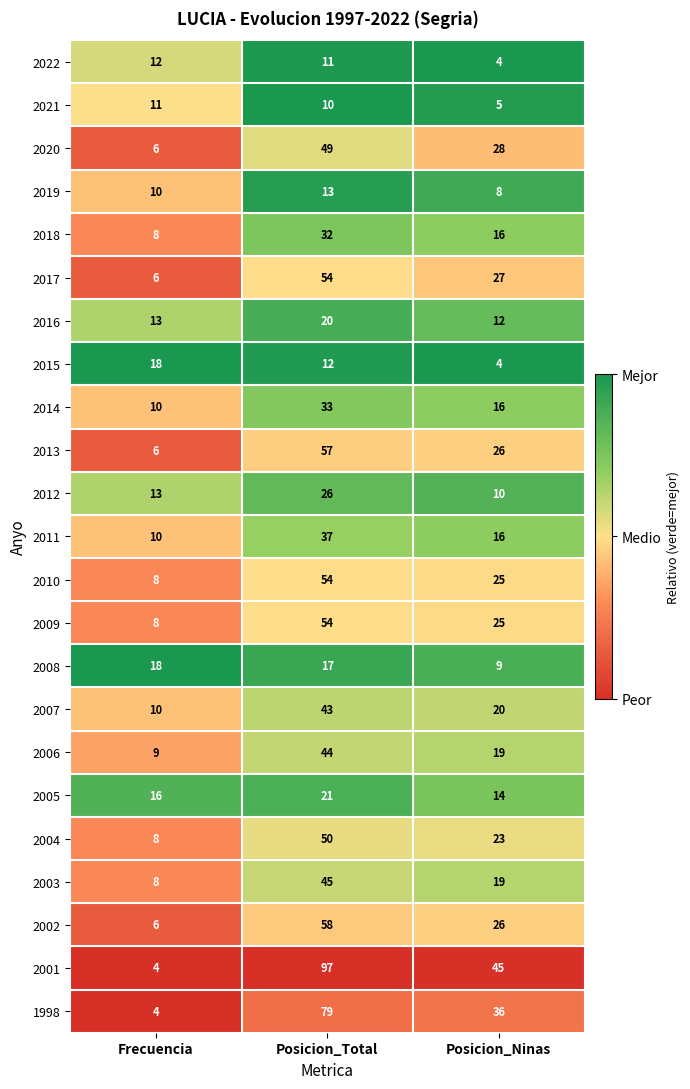

True or false: 2019 has a value of 12 at Posicion_Ninas.

False